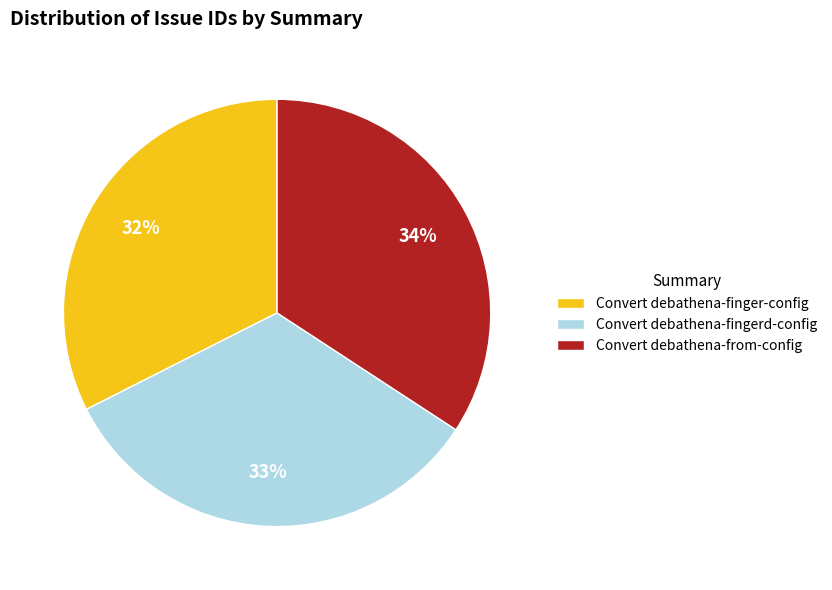

True or false: Convert debathena-fingerd-config accounts for 19% of the total.

False